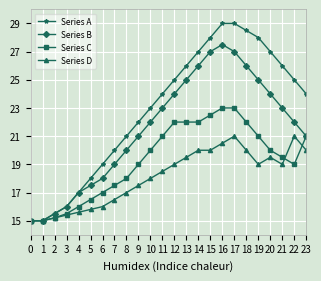

Between 4 and 15, which series saw the biggest shift?

Series A